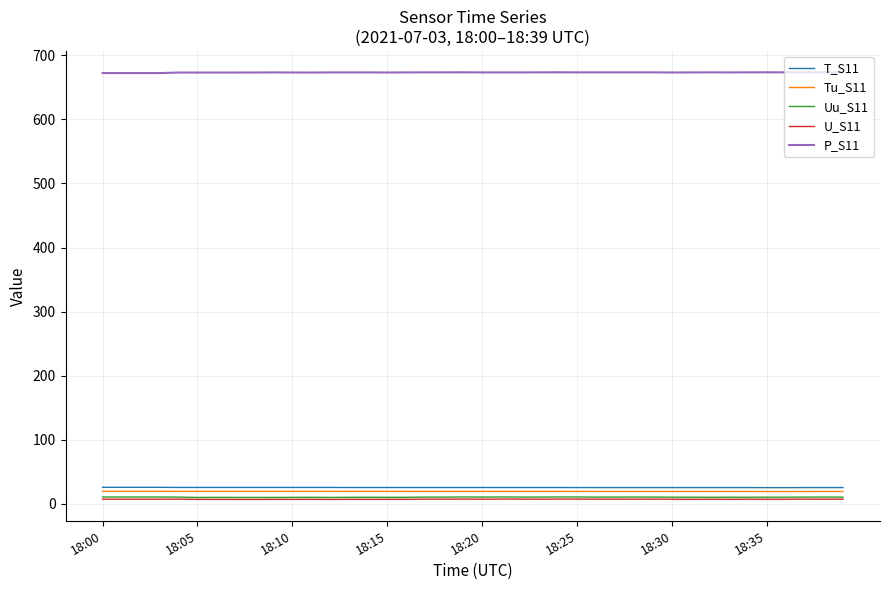

What is the minimum value for Tu_S11?

19.1